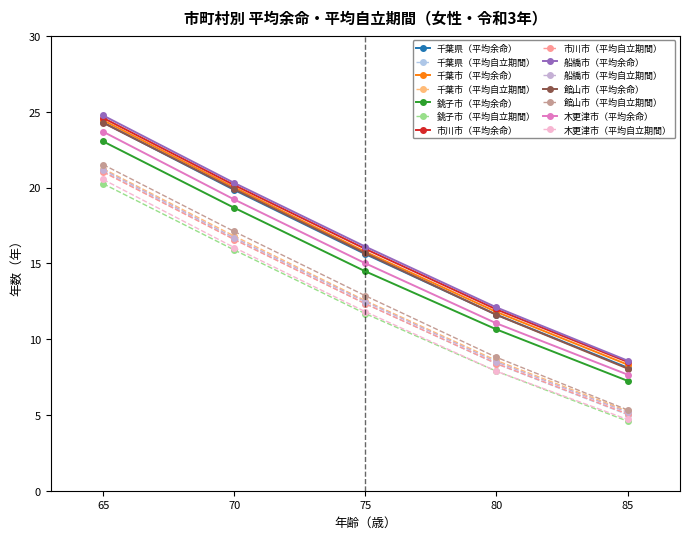

How many lines are shown in the chart?

14